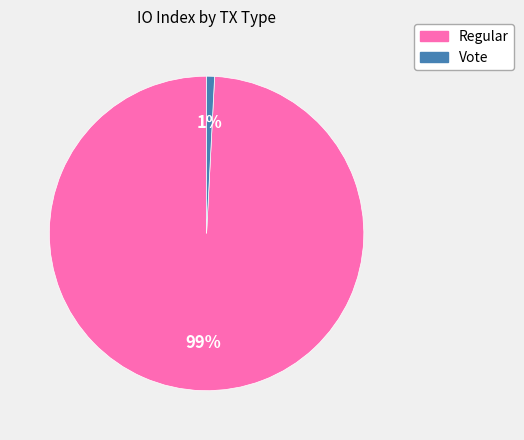

Which category has the smallest portion of the pie?

Vote